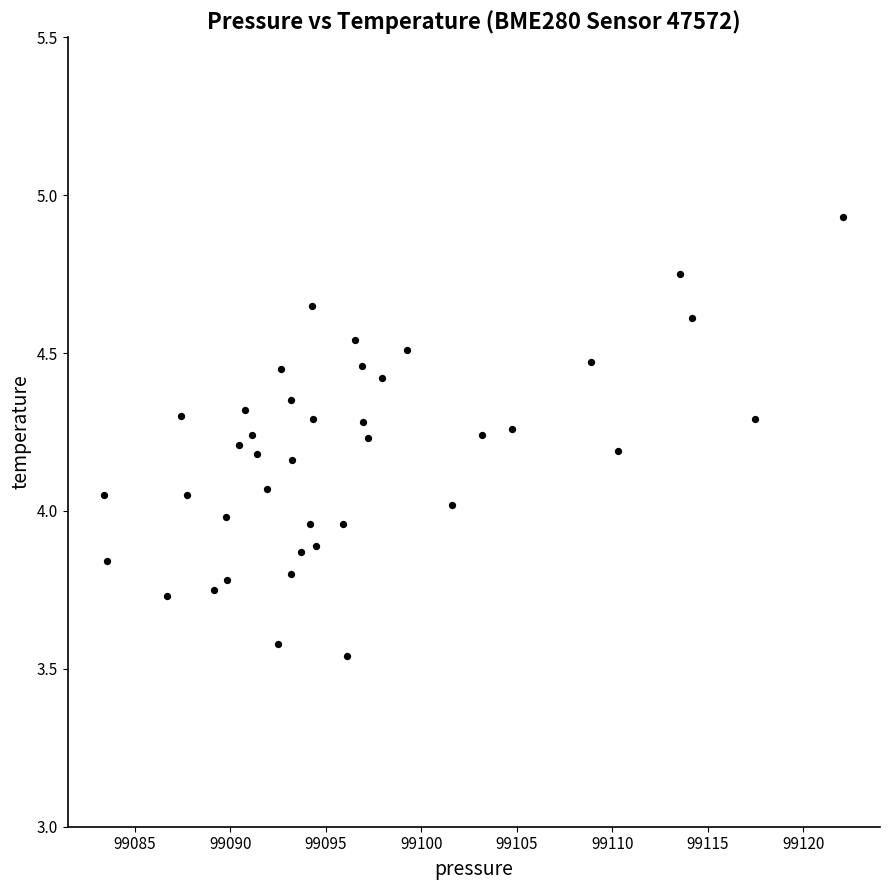

What is the range of Y values (max minus min)?

1.4